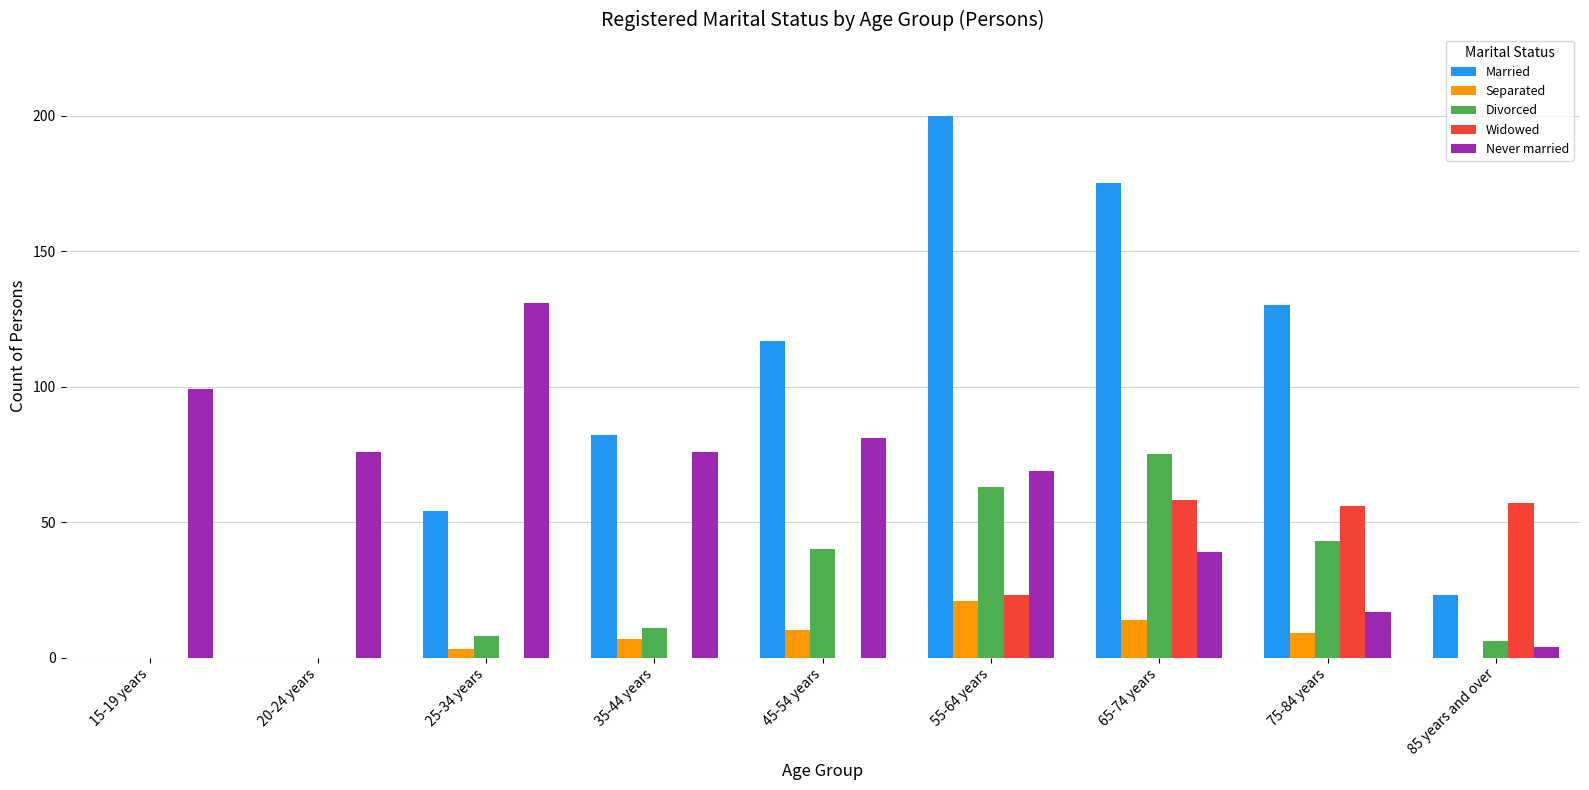

What is the sum of the Married values at 85 years and over and 35-44 years?

105